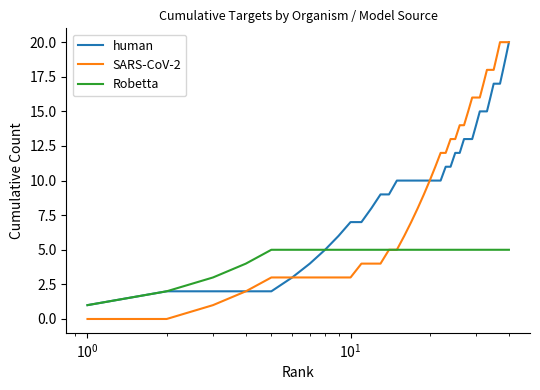

Which series has the widest spread of values?

SARS-CoV-2